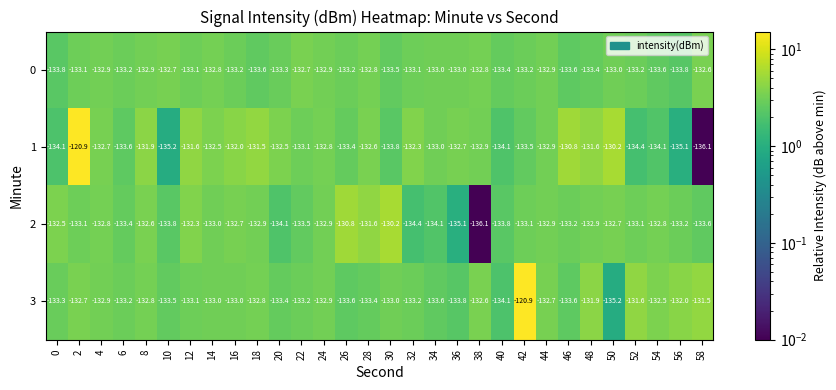

What is the average value of the 1 series?

-132.6